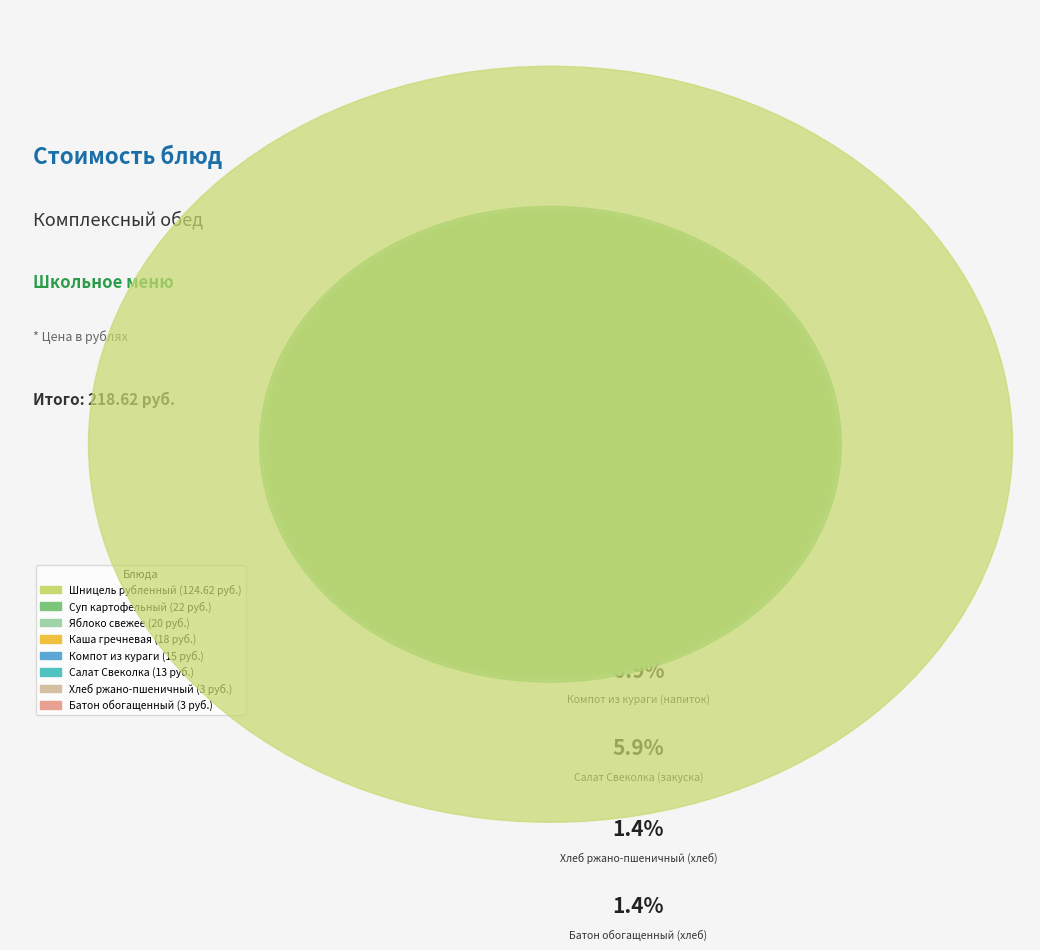

Combined, do Яблоко свежее
(фрукты) and Суп картофельный
(1 блюдо) account for over 50%?

No